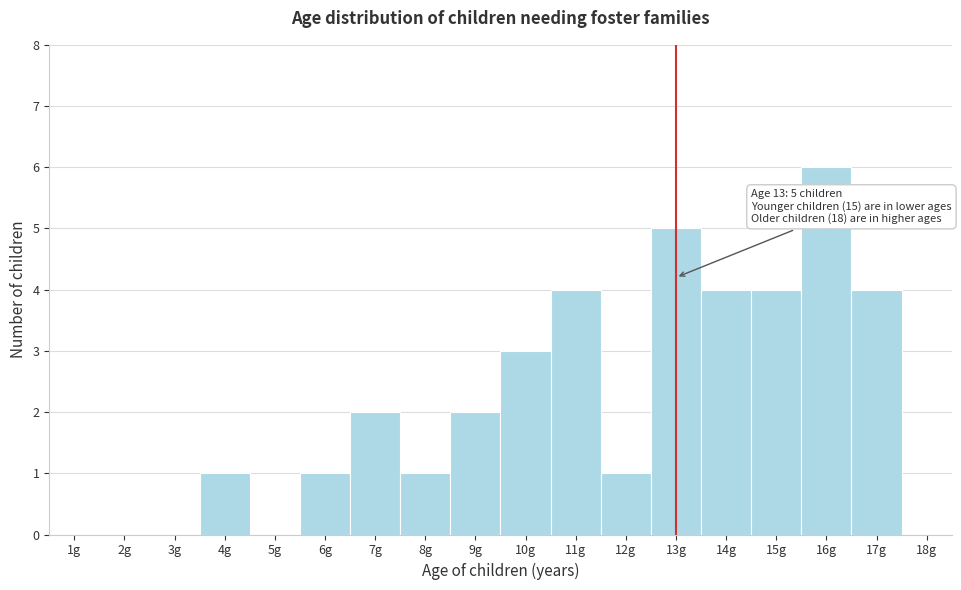

Reading left to right, extract all data points from this chart.

1g=0	2g=0	3g=0	4g=1	5g=0	6g=1	7g=2	8g=1	9g=2	10g=3	11g=4	12g=1	13g=5	14g=4	15g=4	16g=6	17g=4	18g=0